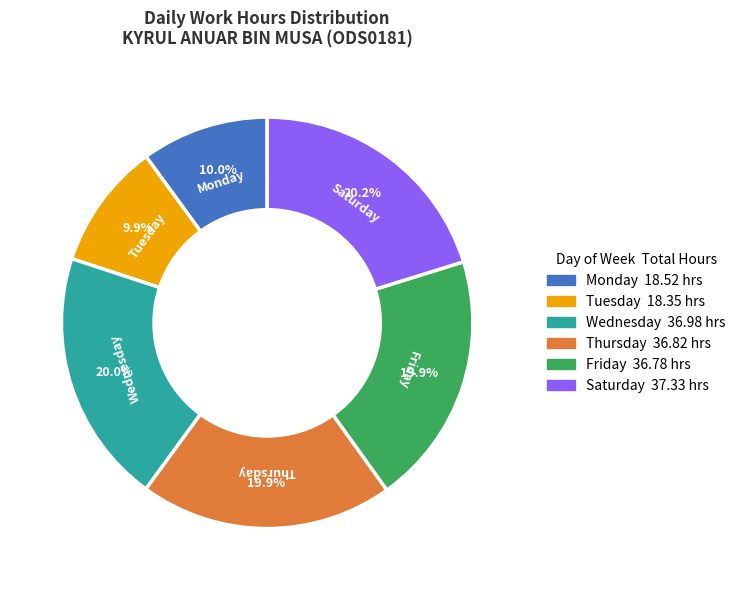

What is the ratio of the value at Thursday to the value at Monday?

2.0